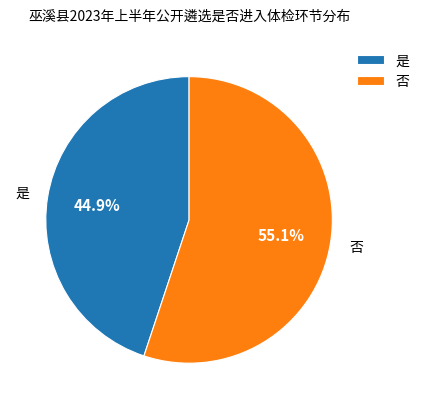

How many slices are in this pie chart?

2